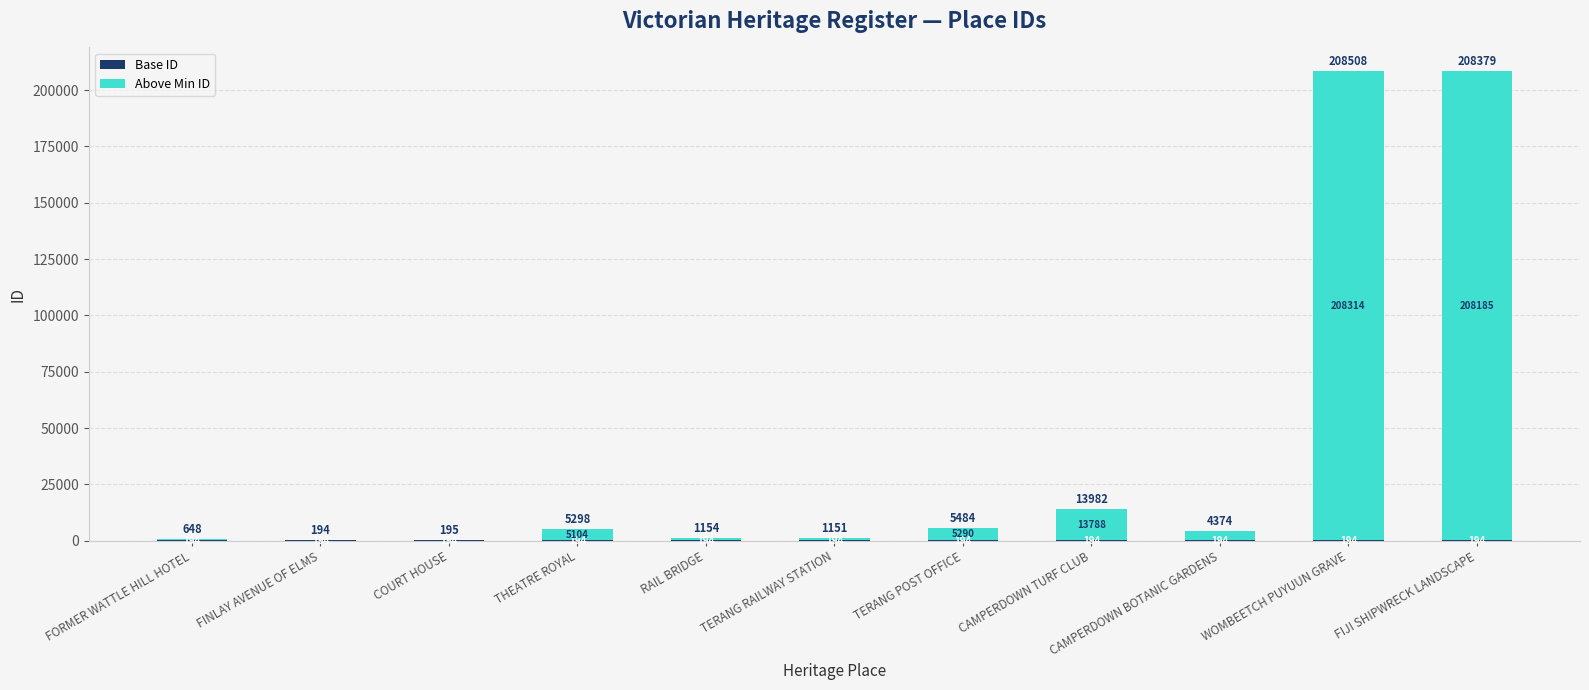

What is the total value across all series at CAMPERDOWN BOTANIC GARDENS?

4374